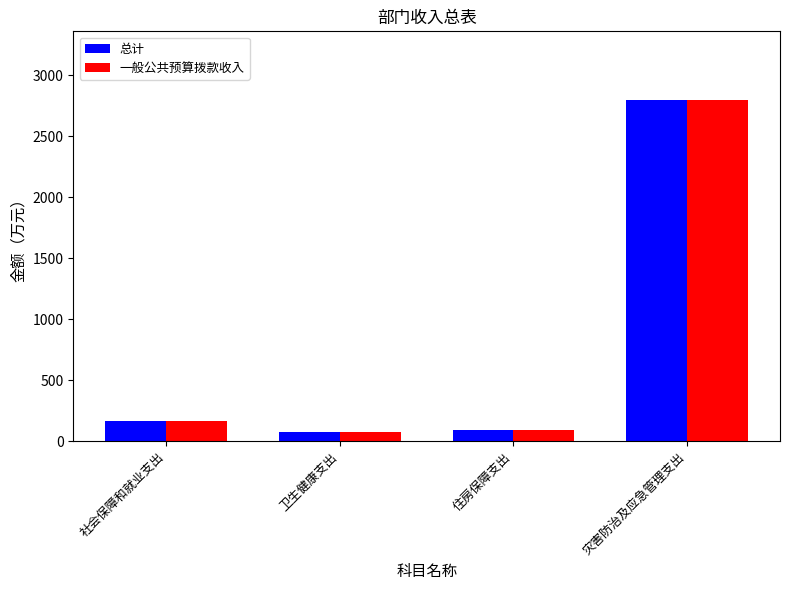

How many bars are there in total?

8